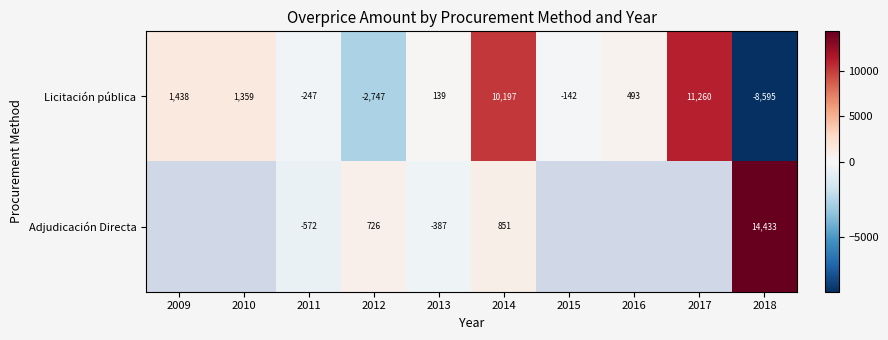

The Adjudicación Directa series shows 977.3 at 2012. True or false?

False